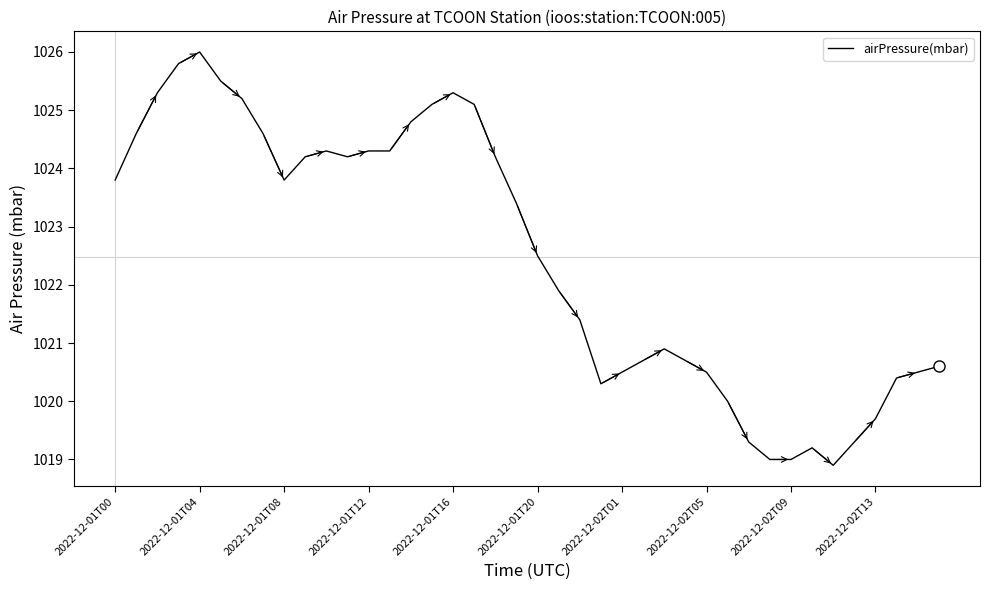

What is the difference between the maximum and minimum values?

7.1